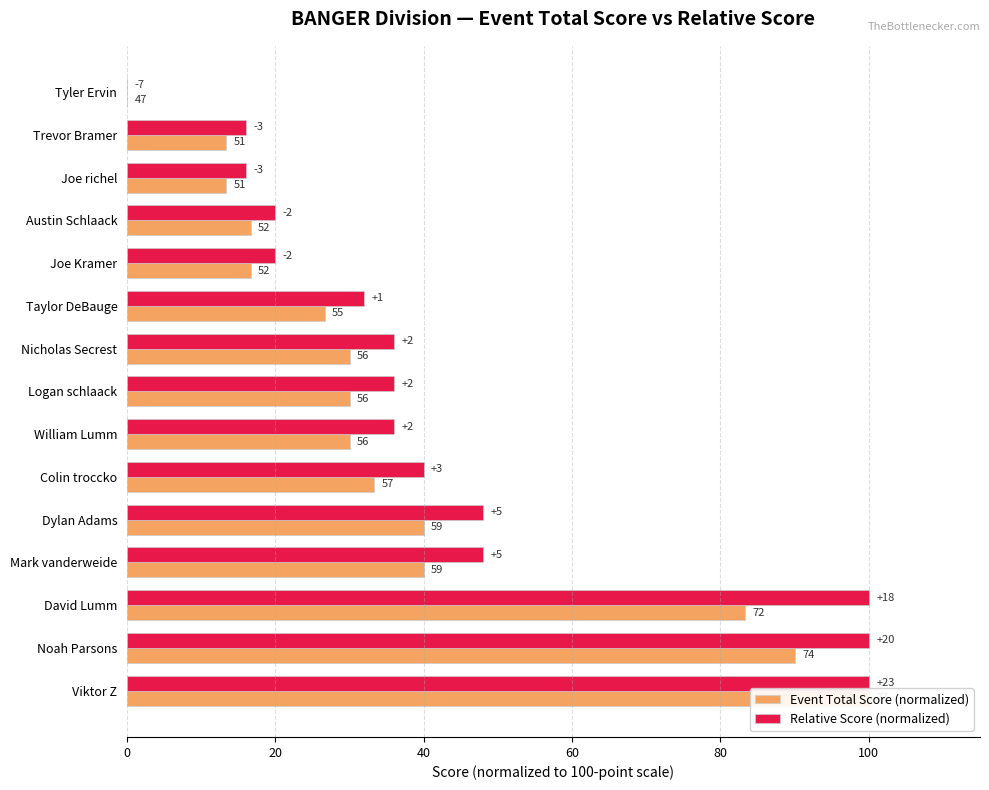

How many data points in Relative Score (normalized) are above 36?

6